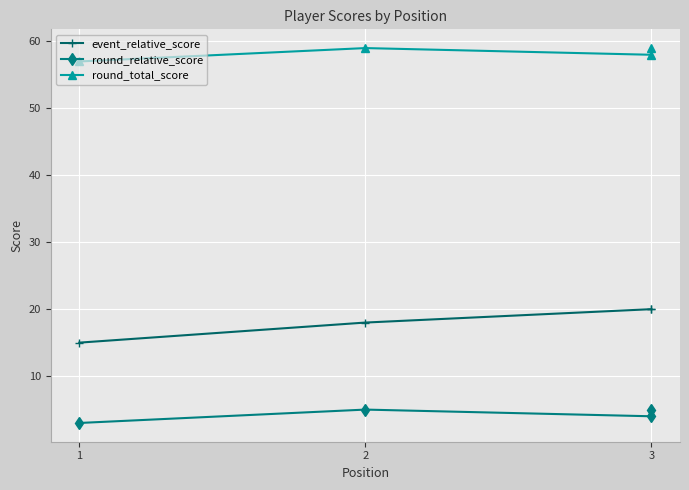

What is the sum of all round_relative_score values?

17